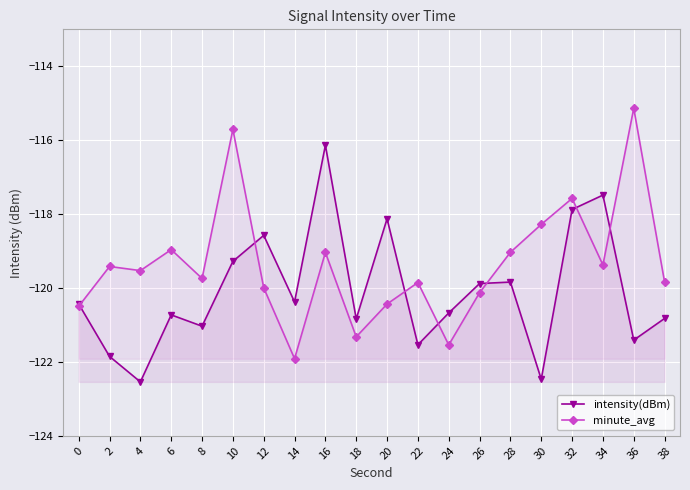

True or false: minute_avg has more than 1 points higher than both neighbors.

True